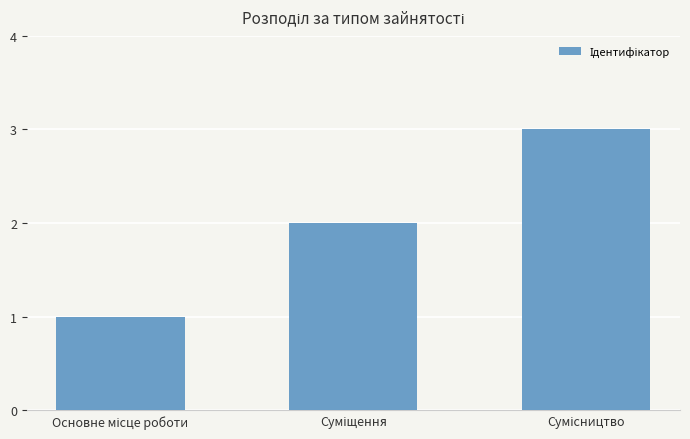

What is the greatest value displayed?

3